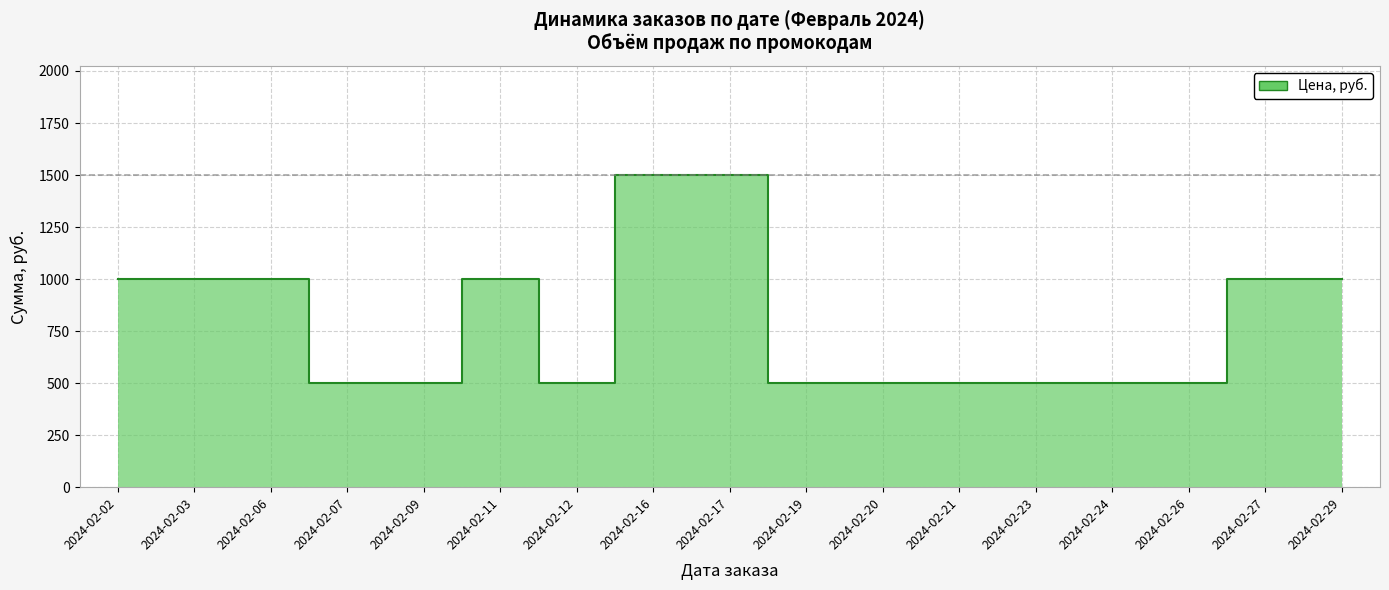

Rank the categories by value from lowest to highest.

2024-02-07, 2024-02-09, 2024-02-12, 2024-02-19, 2024-02-20, 2024-02-21, 2024-02-23, 2024-02-24, 2024-02-26, 2024-02-02, 2024-02-03, 2024-02-06, 2024-02-11, 2024-02-27, 2024-02-29, 2024-02-16, 2024-02-17